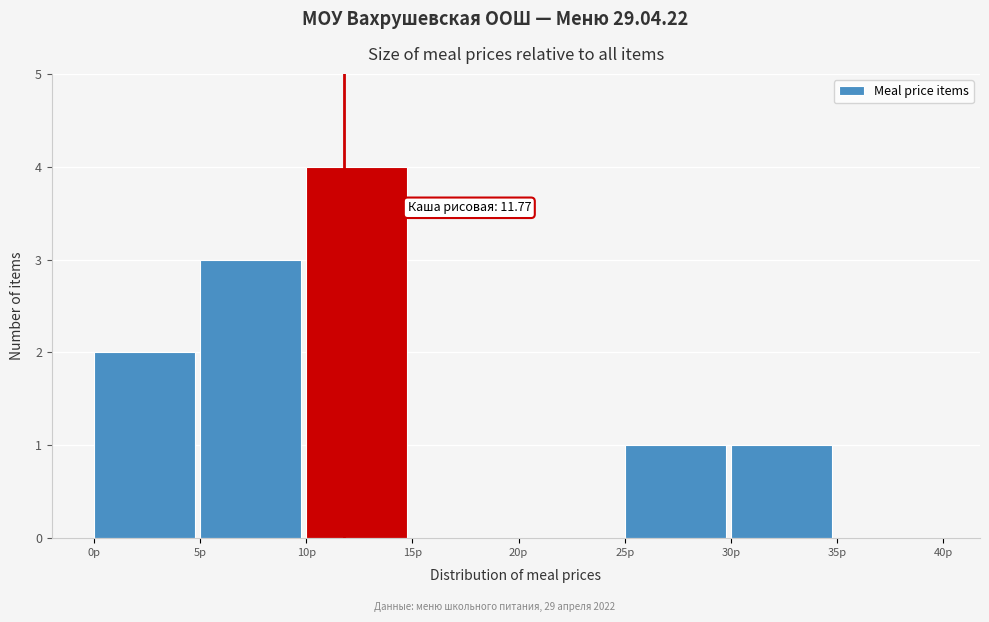

Over which range of the x-axis is the bar tallest?

10 to 15